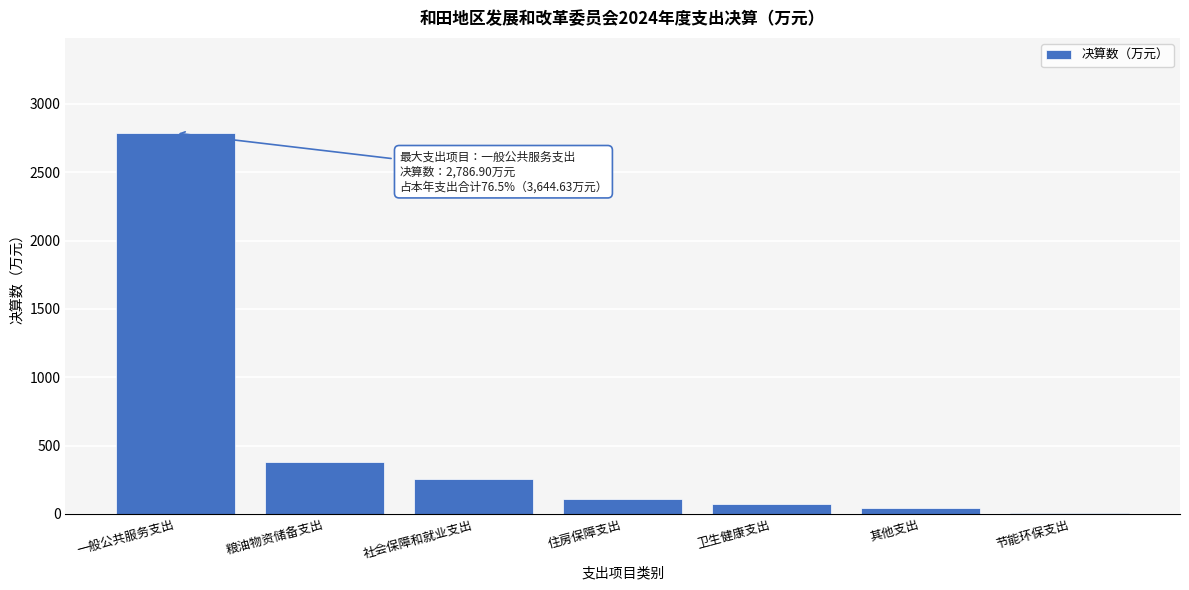

Reading right to left, transcribe all the data shown in this chart.

节能环保支出=3.0	其他支出=41.5	卫生健康支出=71.6	住房保障支出=106.5	社会保障和就业支出=255.1	粮油物资储备支出=380.0	一般公共服务支出=2786.9